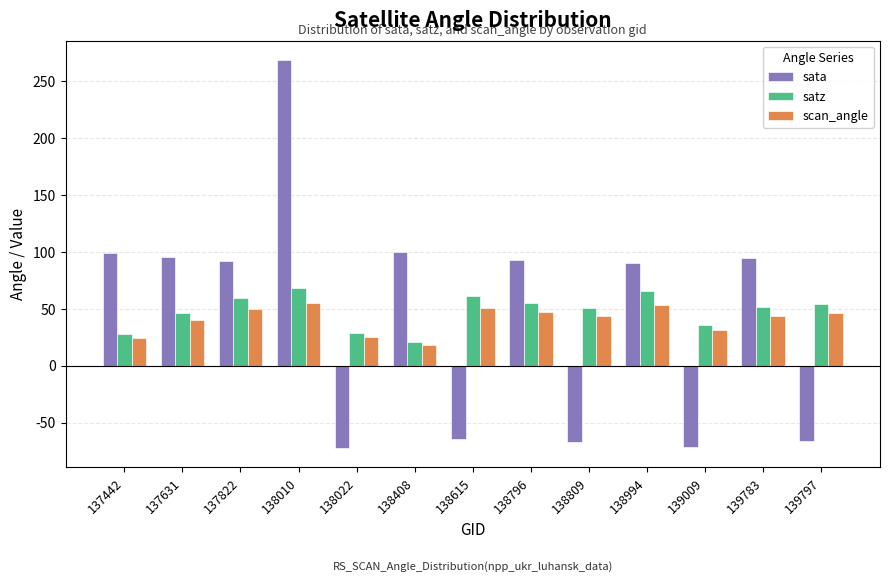

What is the value of the satz bar at the 6th from the left?

20.5